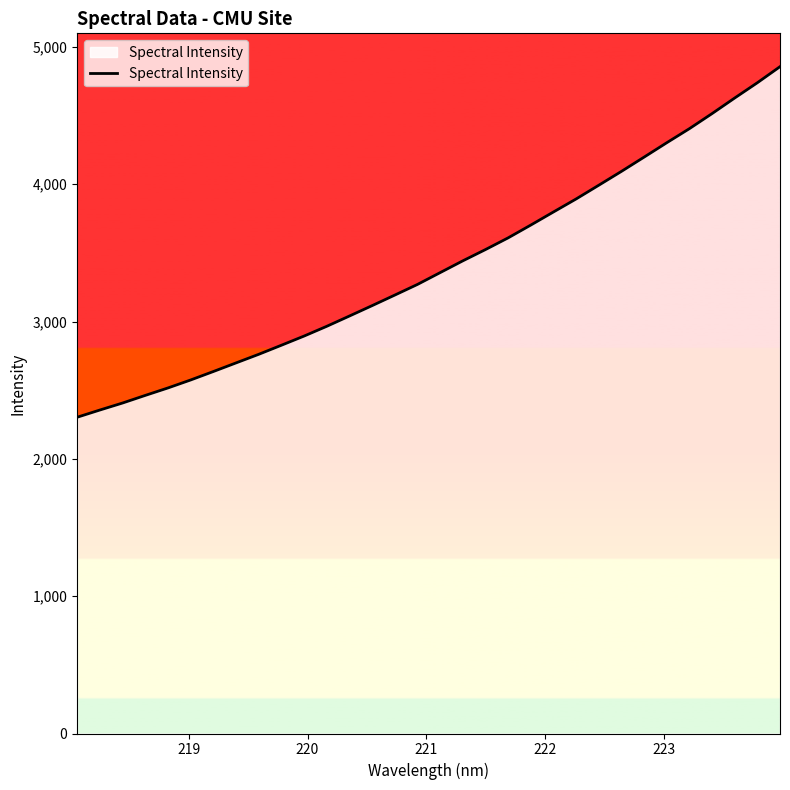

What is the maximum value shown in the chart?

4855.6